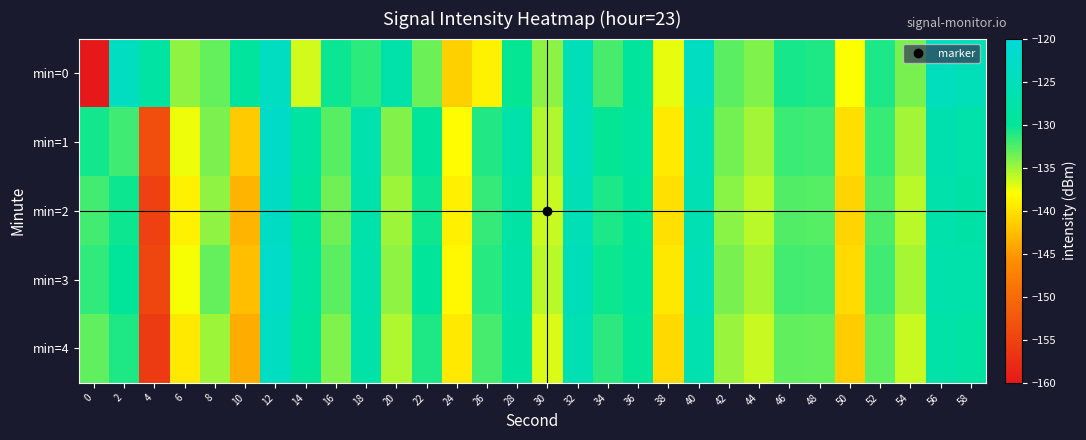

What is the total value across all series at 36?

-647.3